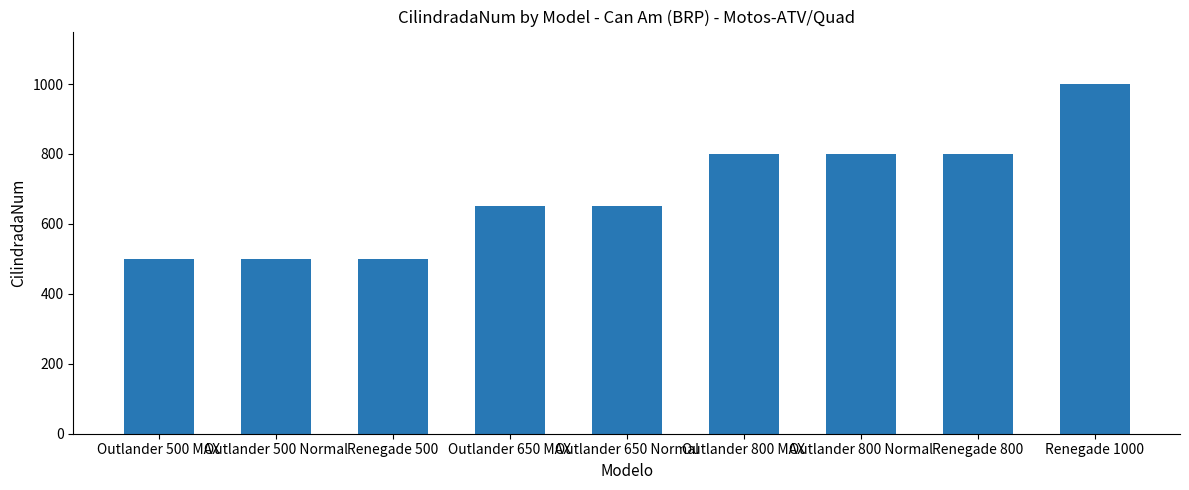

How many distinct data groups are displayed?

1